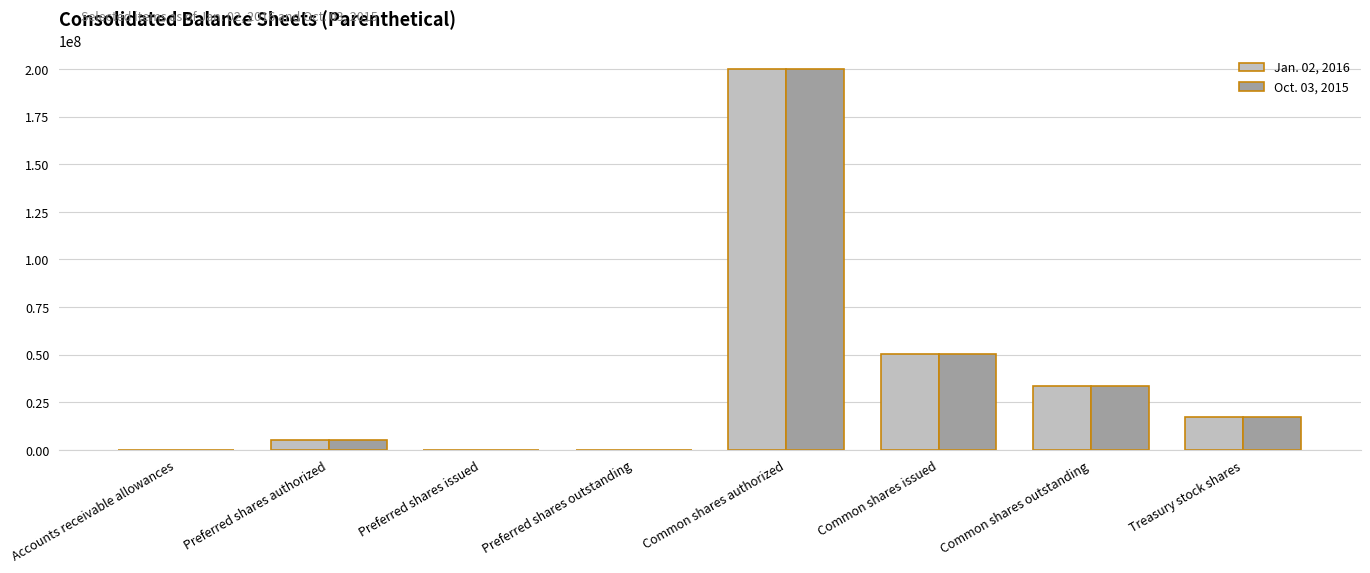

What is the sum of the Jan. 02, 2016 values at Preferred shares authorized and Common shares outstanding?

38276000